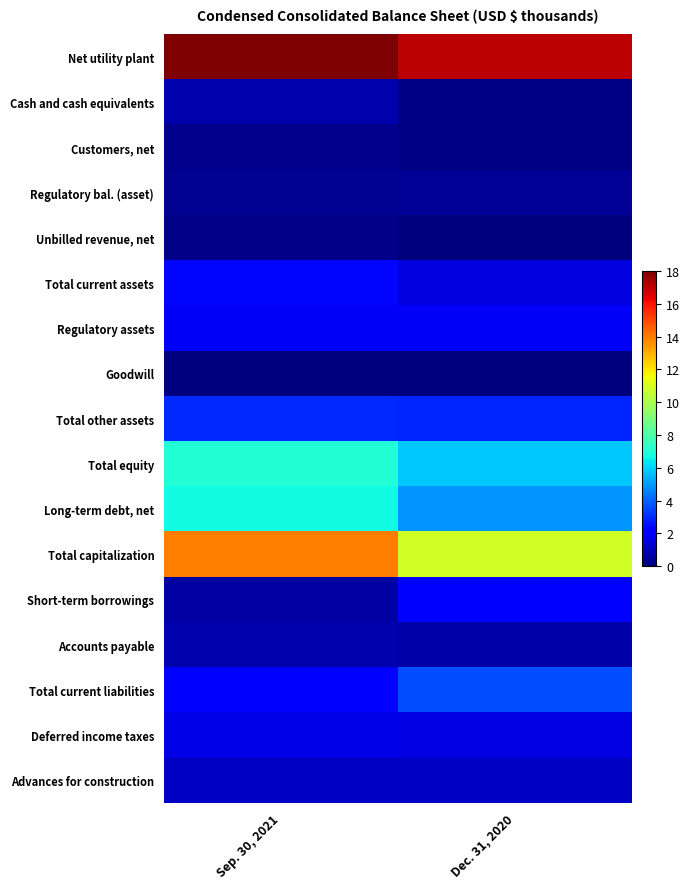

List the series in order of their peak value, lowest first.

Goodwill, Unbilled revenue, net, Customers, net, Regulatory bal. (asset), Cash and cash equivalents, Accounts payable, Advances for construction, Deferred income taxes, Regulatory assets, Short-term borrowings, Total current assets, Total other assets, Total current liabilities, Long-term debt, net, Total equity, Total capitalization, Net utility plant